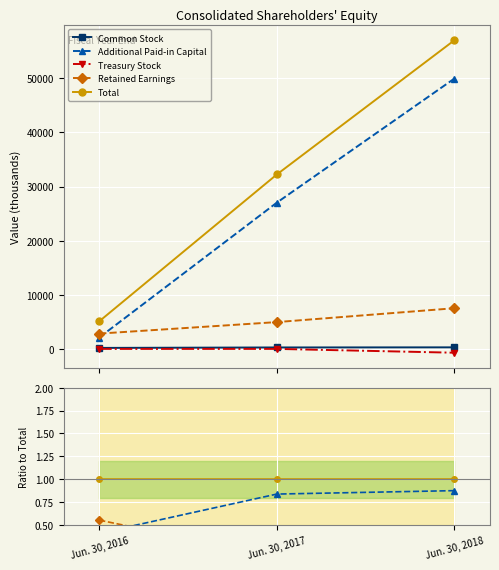

Rank the series by their maximum value, from lowest to highest.

Treasury Stock, Common Stock, Retained Earnings, Additional Paid-in Capital, Total